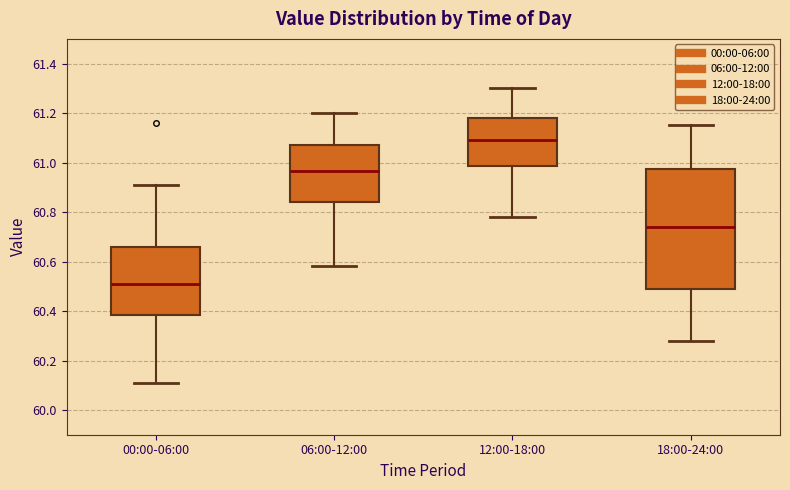

Comparing the boxes themselves (not the whiskers), which one is the tallest?

18:00-24:00